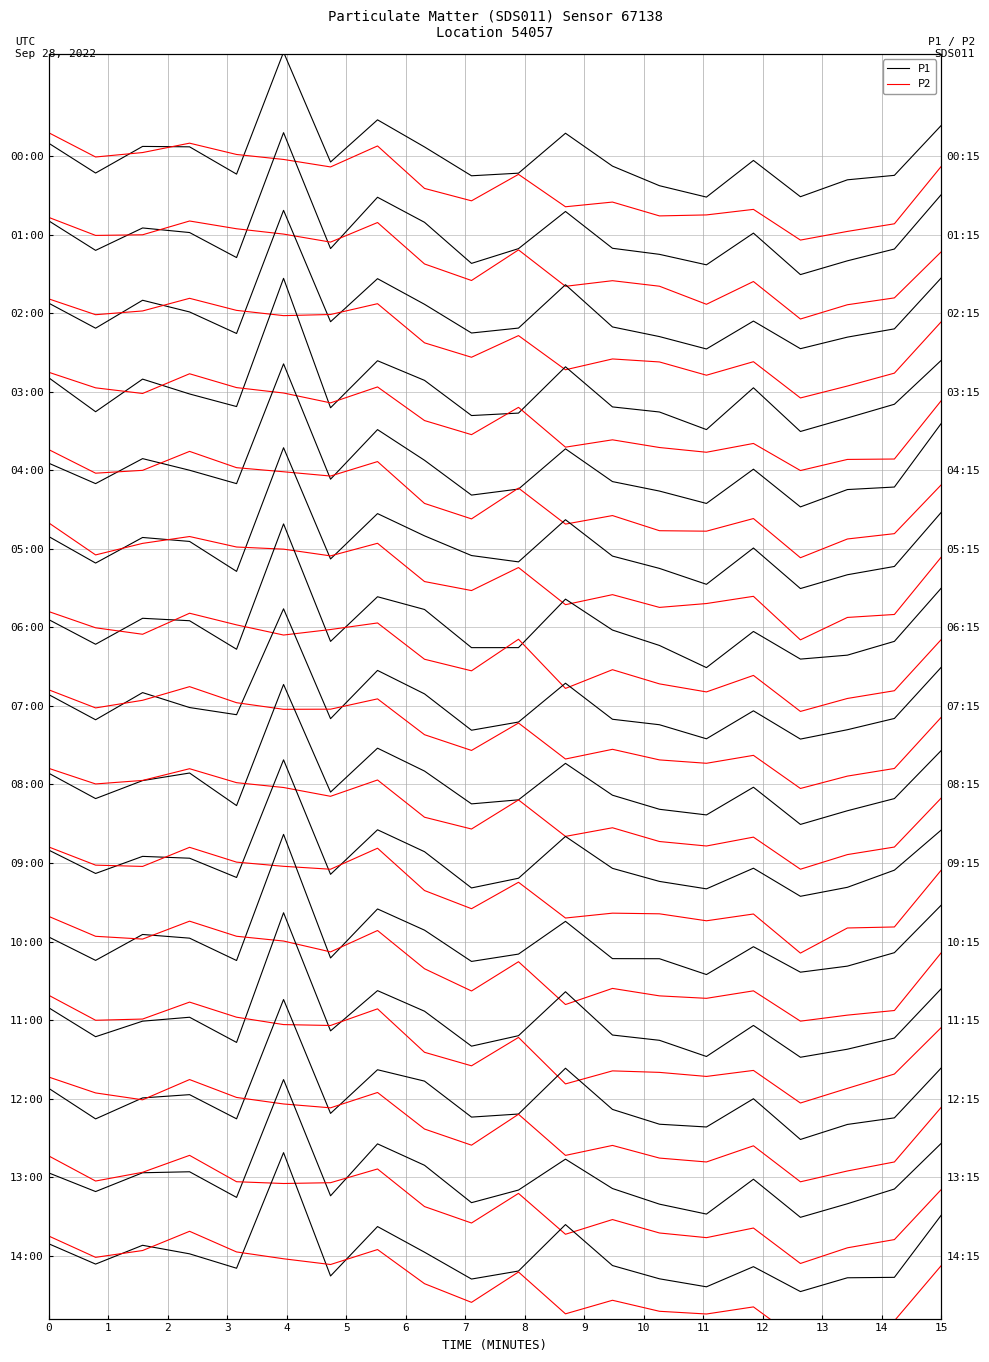

Which series ends up on top after the final intersection of P1 and P2?

P1